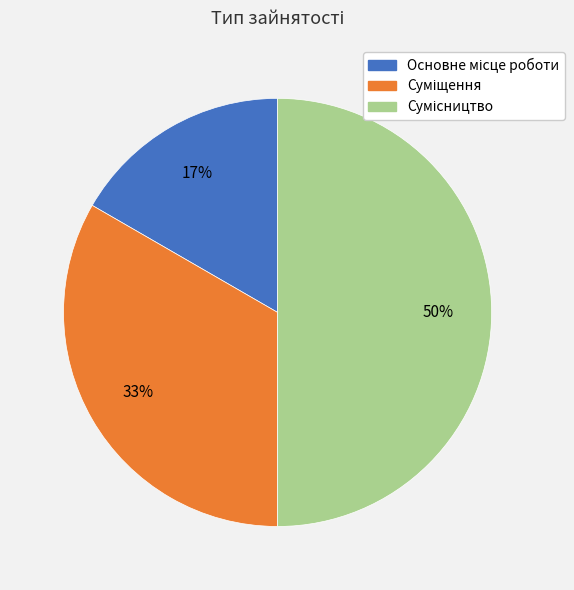

To the nearest percent, what is the difference between the largest and smallest slice percentages?

33%